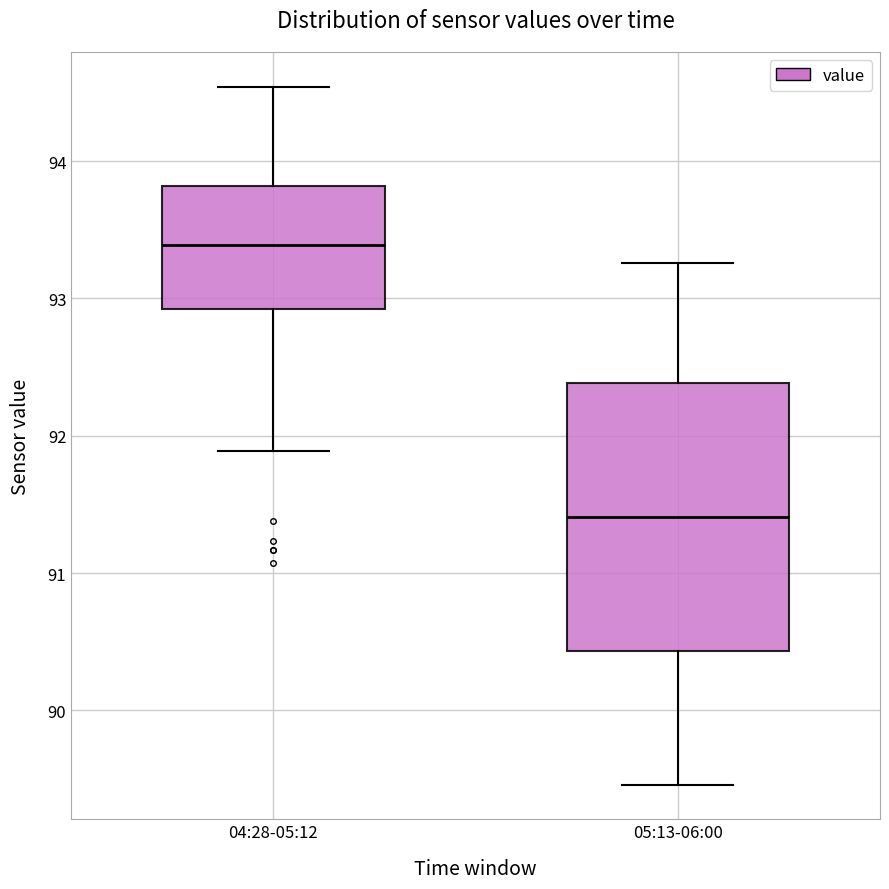

Comparing the boxes themselves (not the whiskers), which one is the tallest?

05:13-06:00